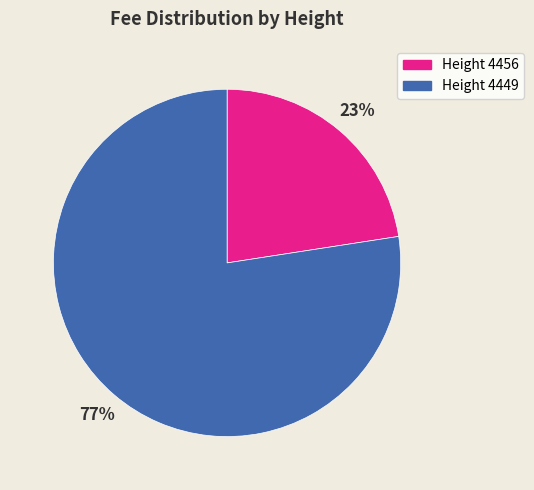

Do Height 4456 and Height 4449 together represent more than half of the pie?

Yes